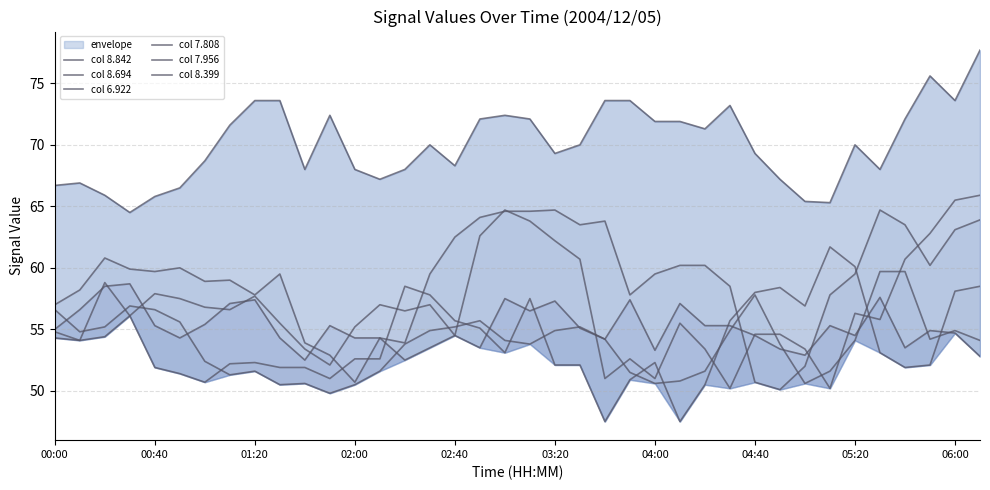

What is the highest value of the col 8.694 series?

61.7